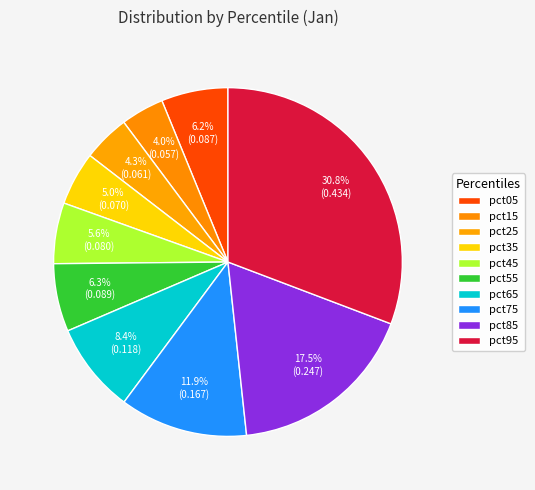

Which slice is the largest?

pct95